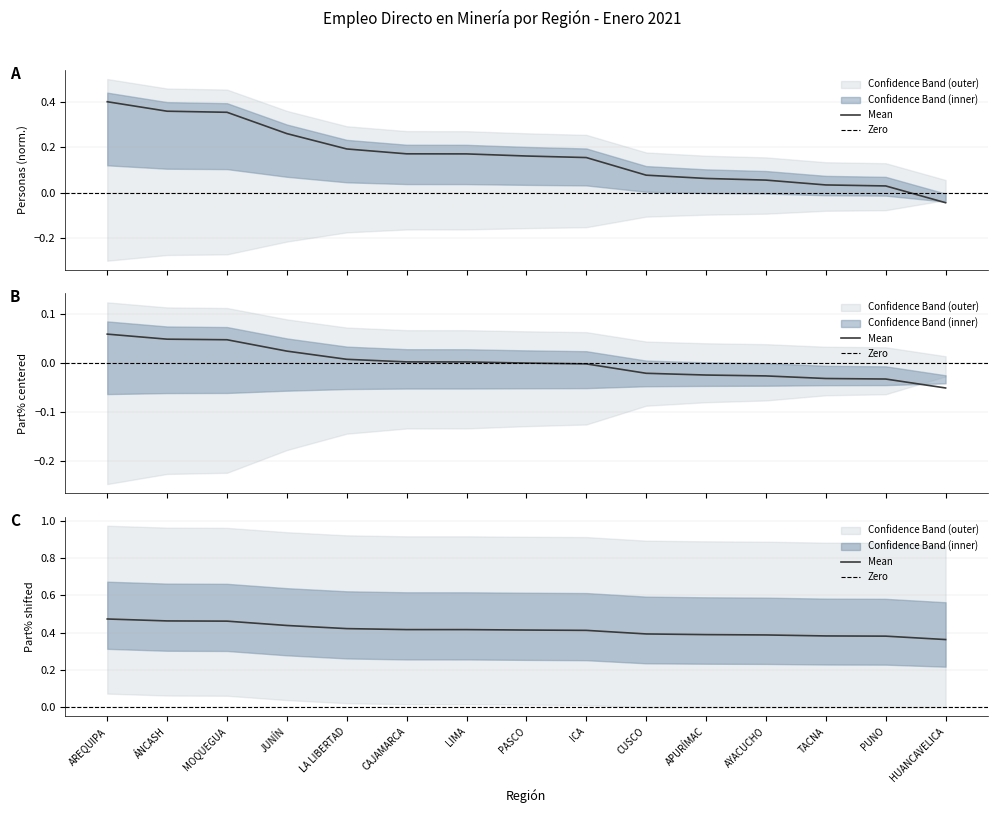

Which category has the highest value across all series?

AREQUIPA